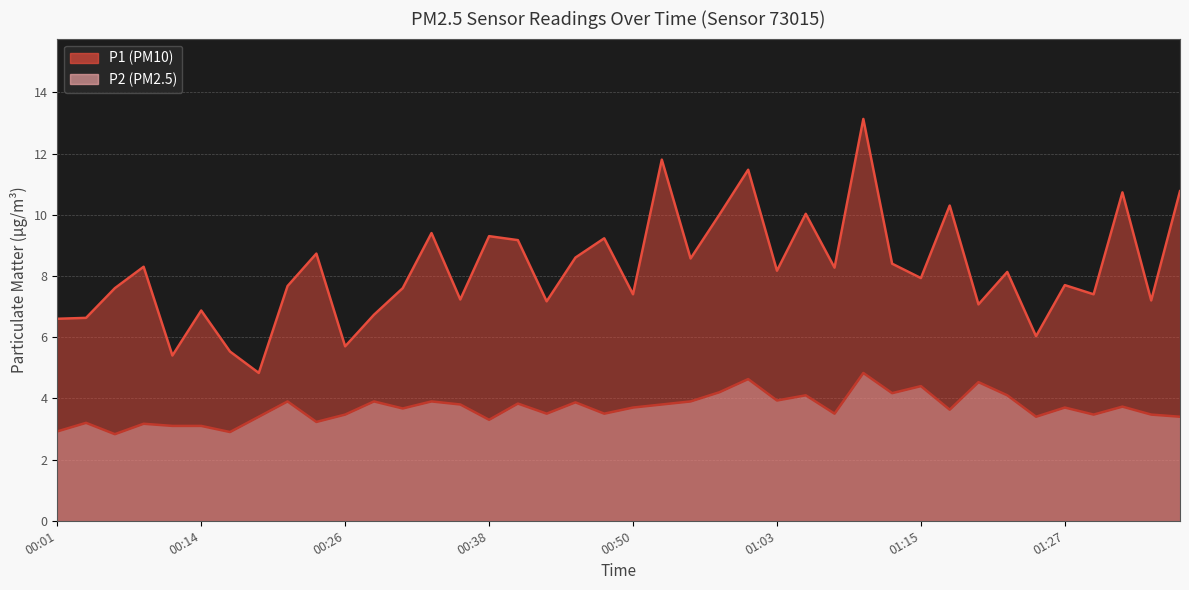

How many interior local peaks does the P2 series have?

14